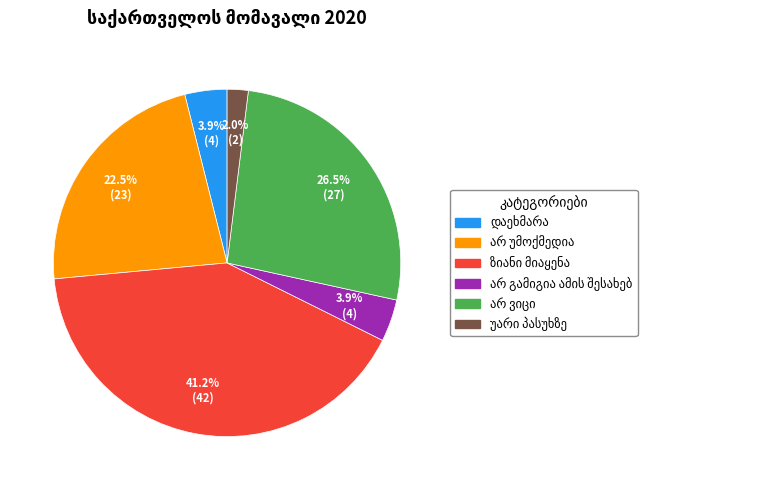

Is there a majority slice in this chart?

No